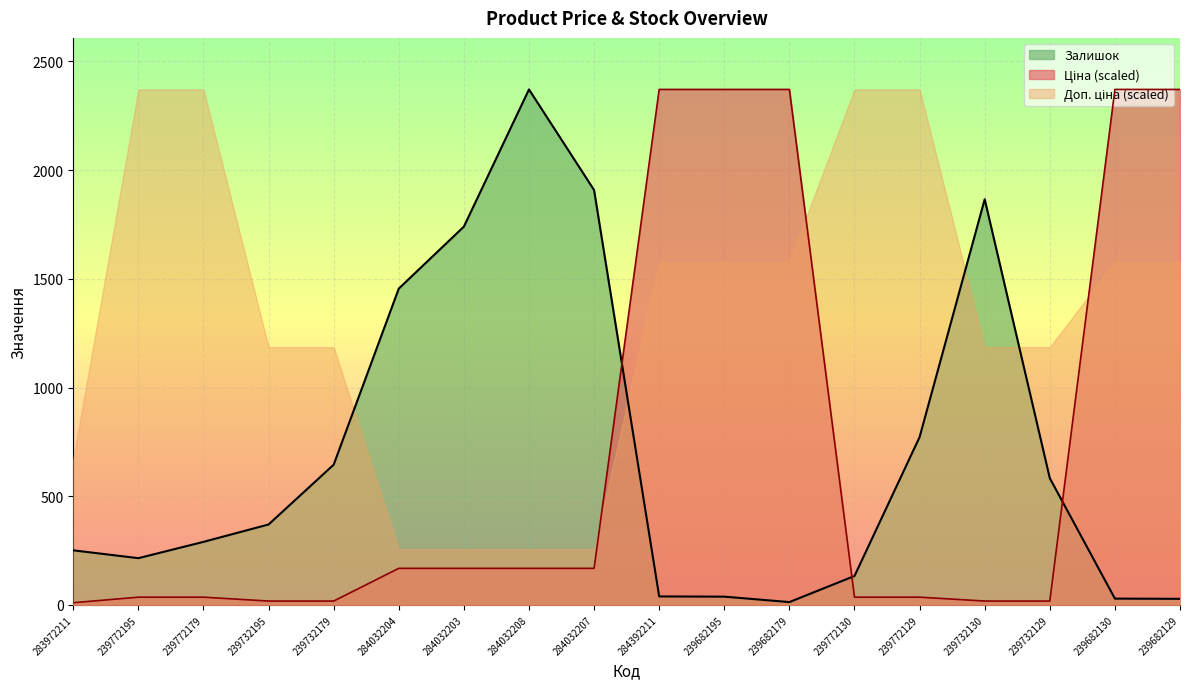

True or false: Залишок has more than 1 points higher than both neighbors.

True